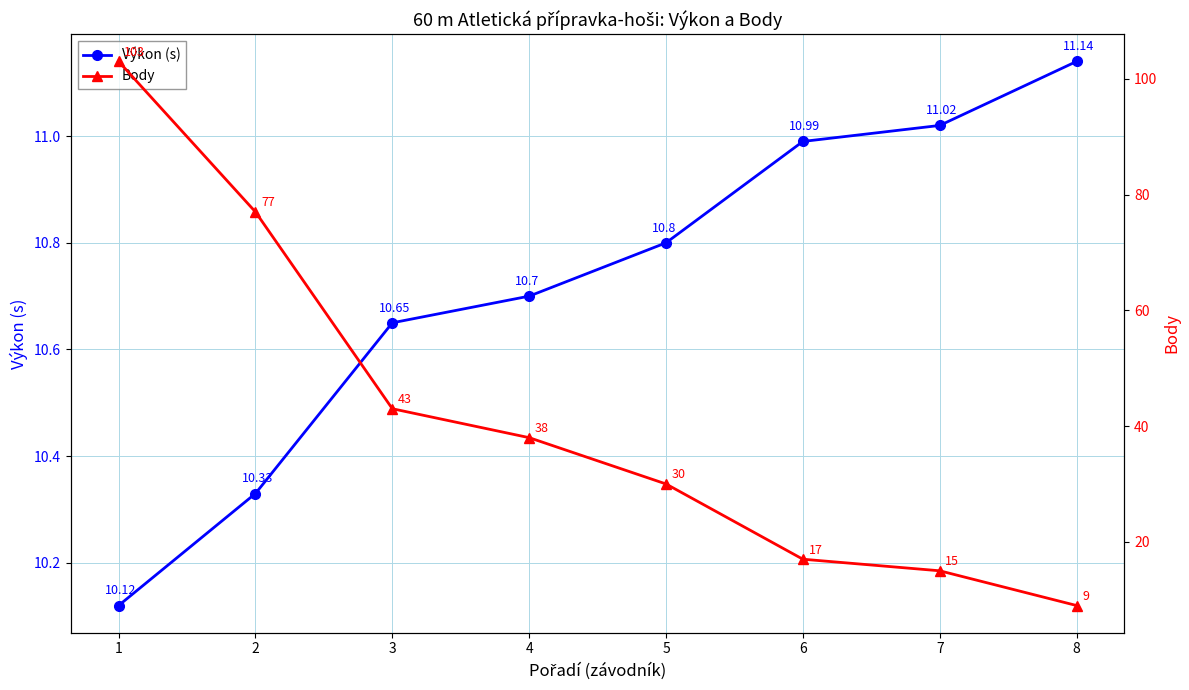

How many values in the Body series exceed 38?

3